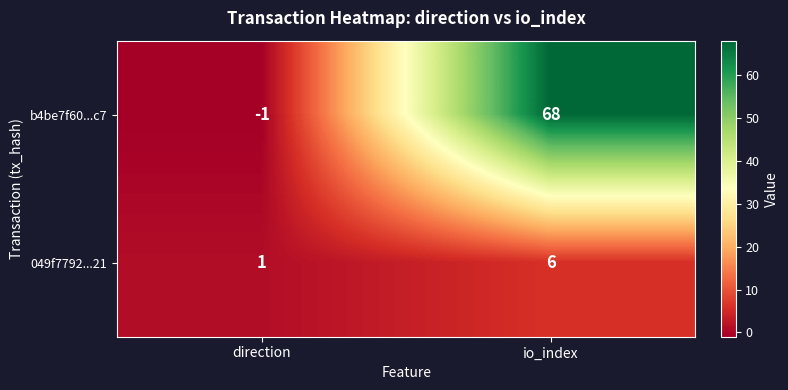

List the series in order of their peak value, lowest first.

049f7792...21, b4be7f60...c7